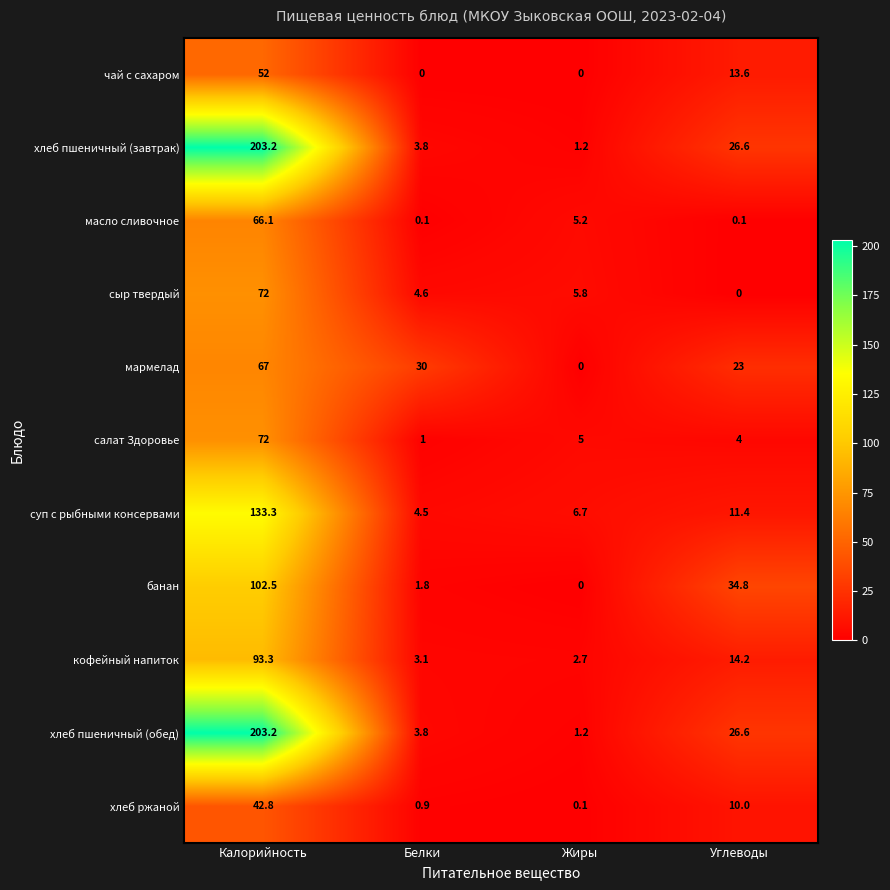

Between Белки and Жиры, which series saw the biggest shift?

мармелад